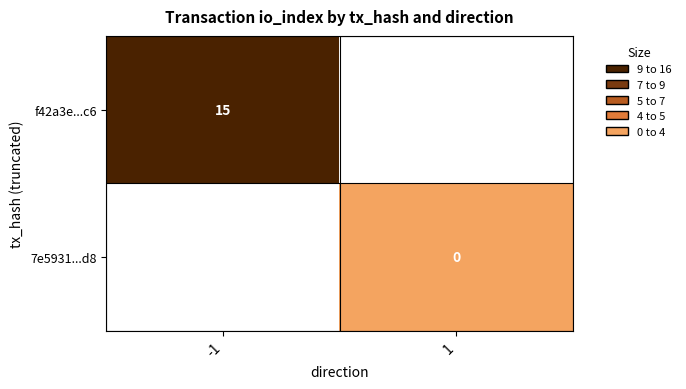

Is it true that f42a3e...c6 equals 8 at -1?

False